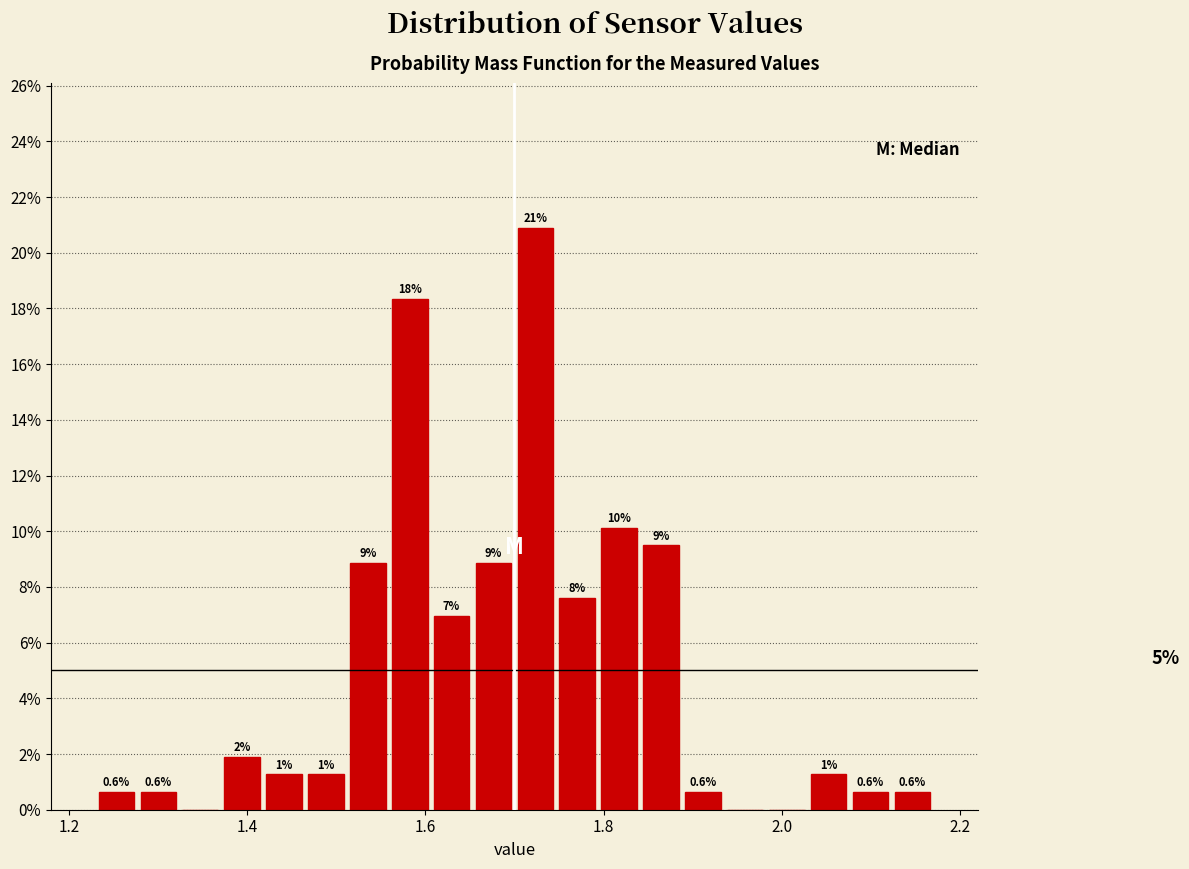

Read against the x-axis, roughly where is the centre of the tallest bar?

1.72